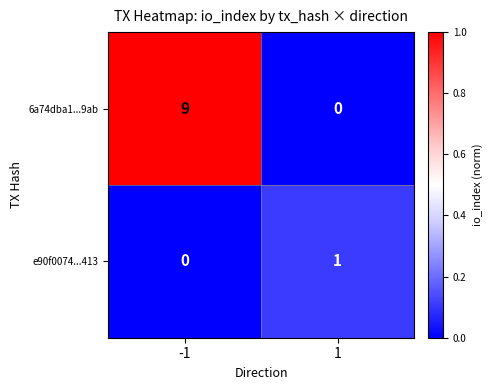

At how many categories does at least one series exceed 0?

2